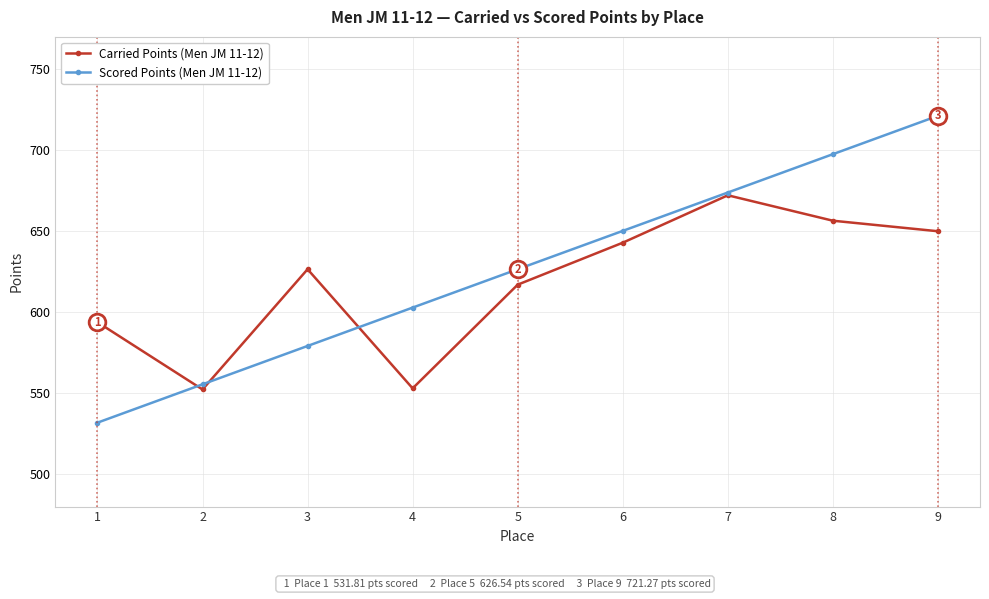

What is the difference between the highest and lowest values at 8?

41.1